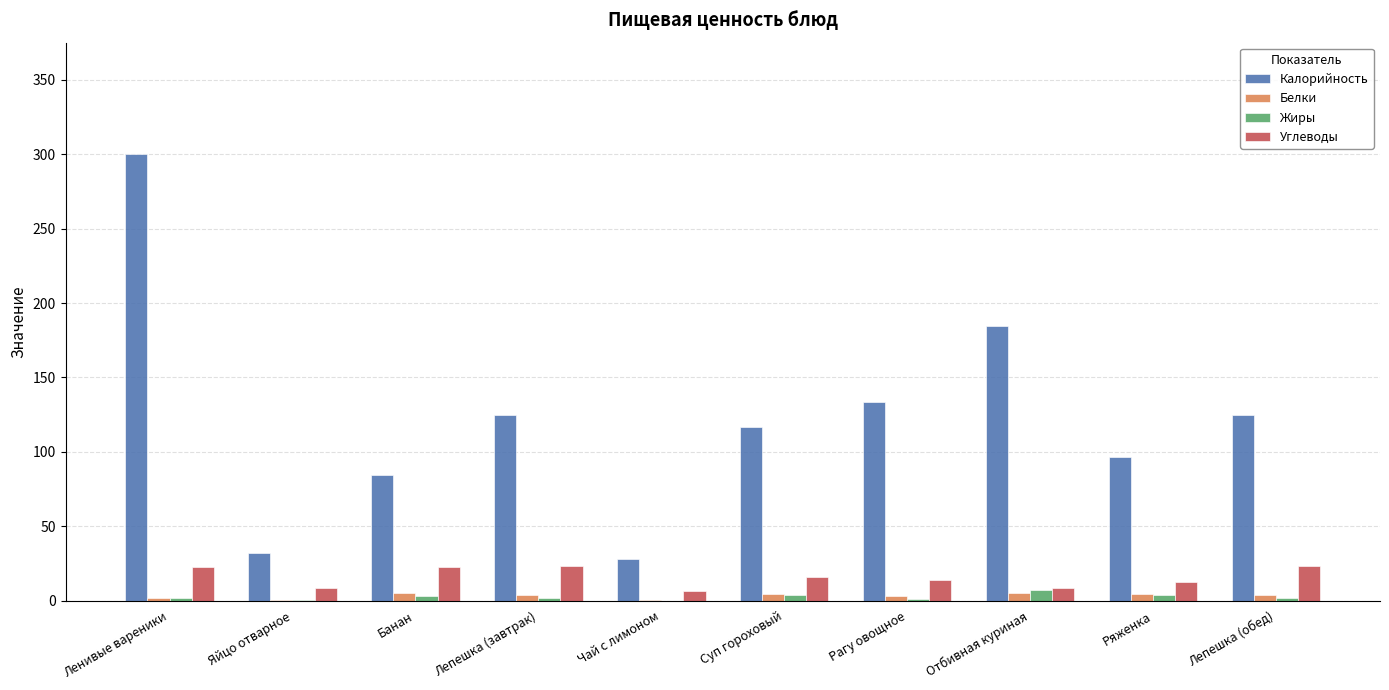

Which category has the highest value across all series?

Ленивые вареники